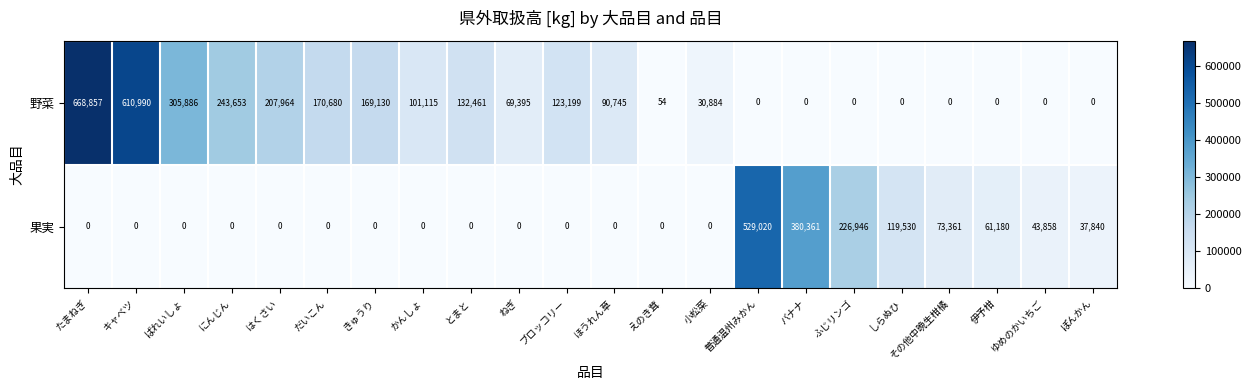

What is the average value of the 果実 series?

66913